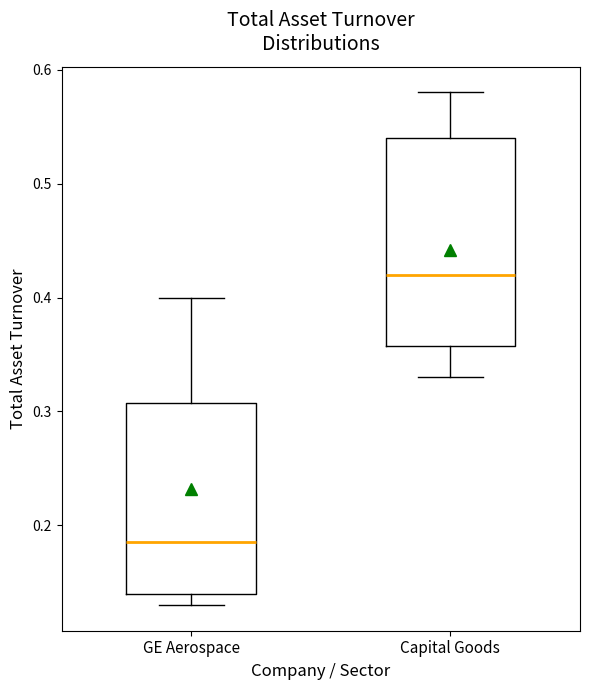

Reading left to right, read every box against the y-axis: the position of its median line, the range the box covers, and the ends of its whiskers. The values are not printed on the chart, so give them approximately, as read against the axis.

GE Aerospace: median 0.19, box 0.14 to 0.31, whiskers 0.13 to 0.40
Capital Goods: median 0.42, box 0.36 to 0.54, whiskers 0.33 to 0.58